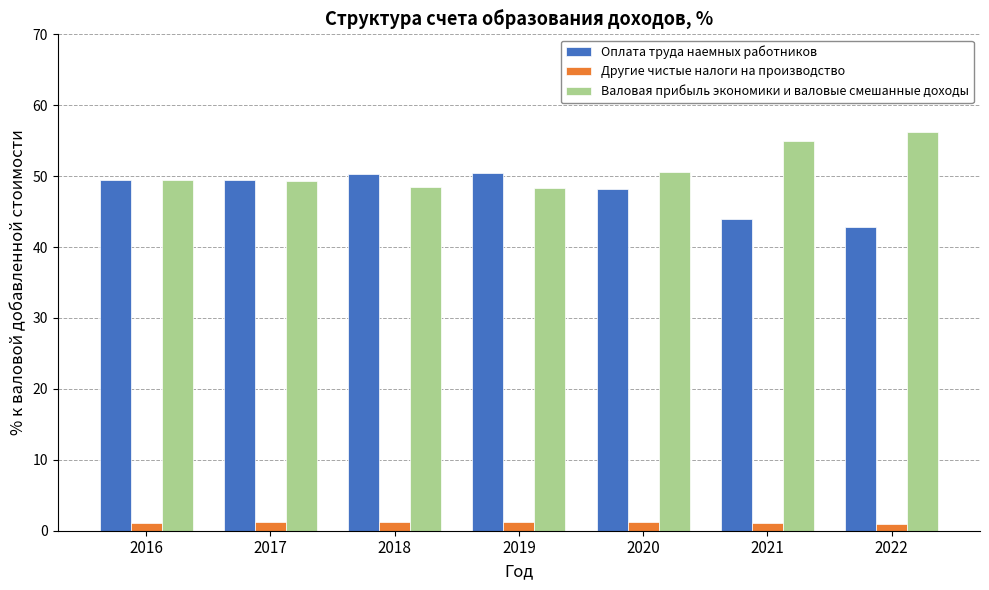

At which label does Оплата труда наемных работников first exceed 49?

2016